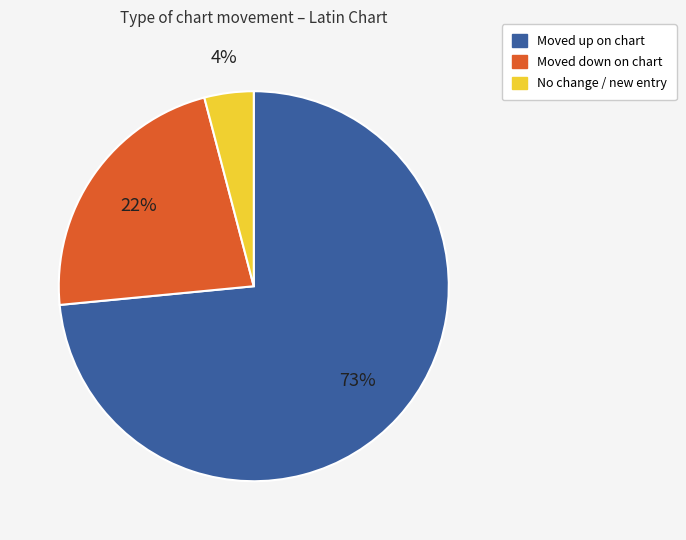

To the nearest percent, what is the average slice percentage?

33%